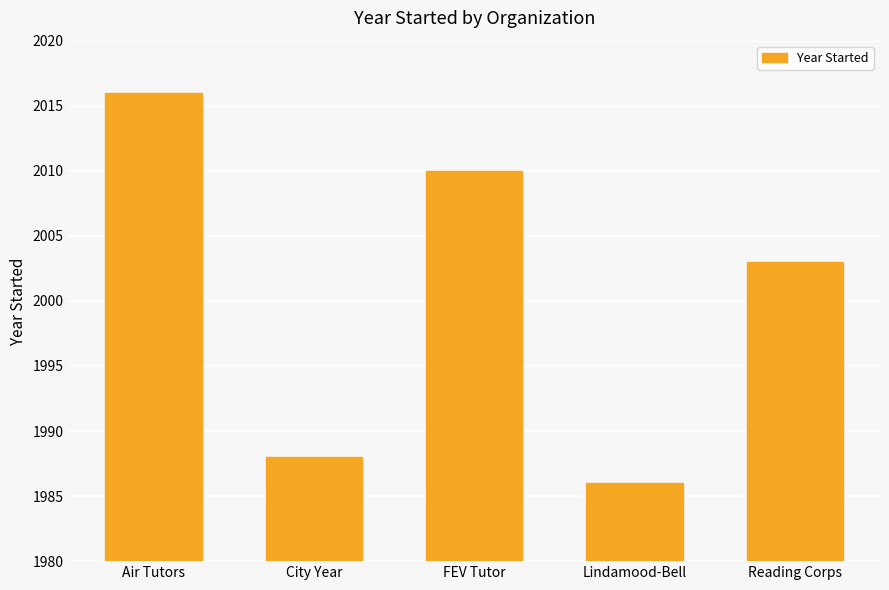

Are the bars horizontal?

No